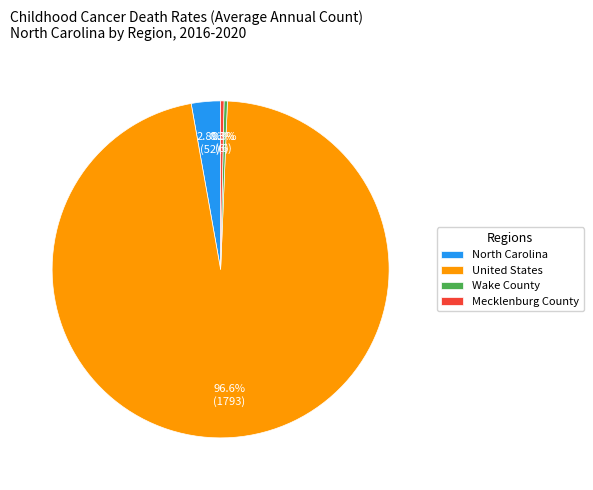

How many segments does this pie chart have?

4